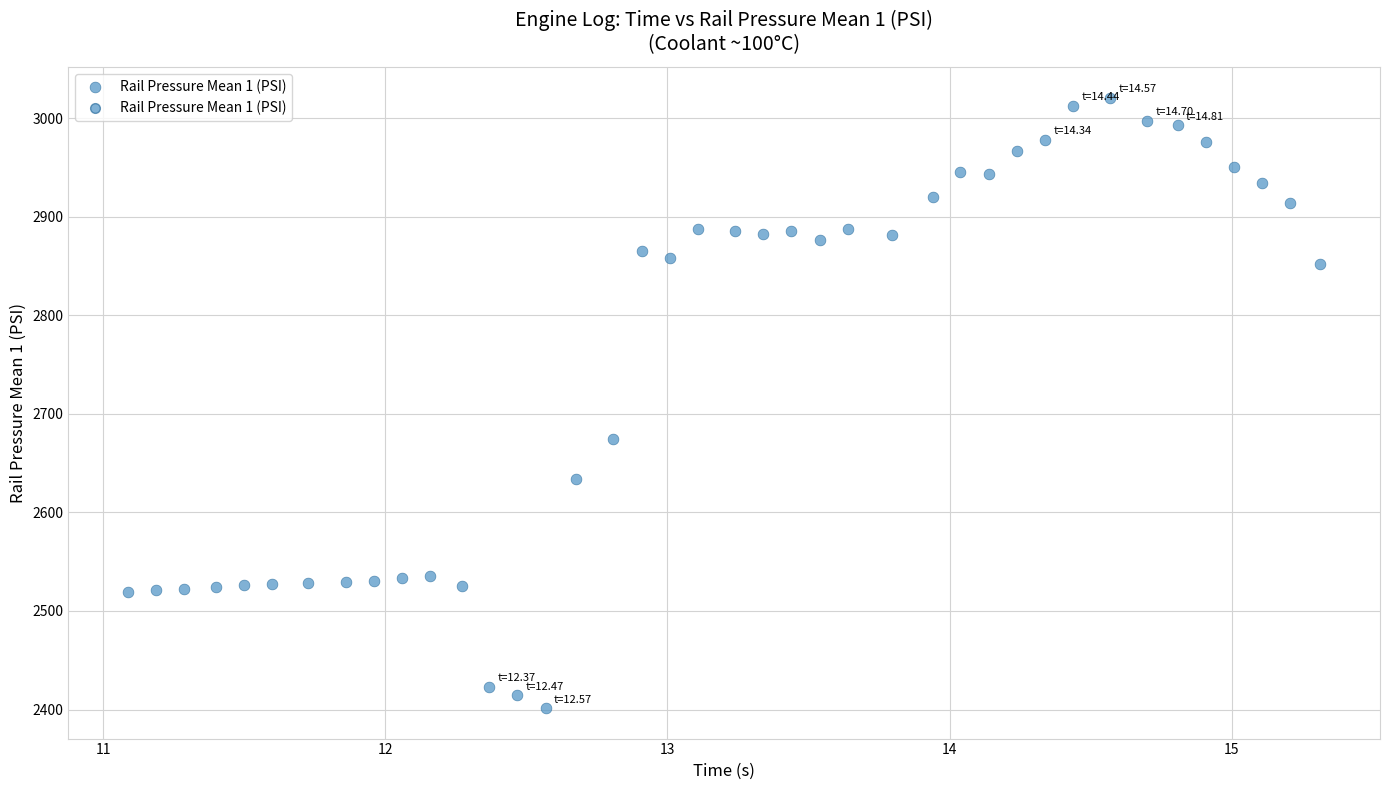

What Y value in the scatter plot is closest to 2711?

2674.2